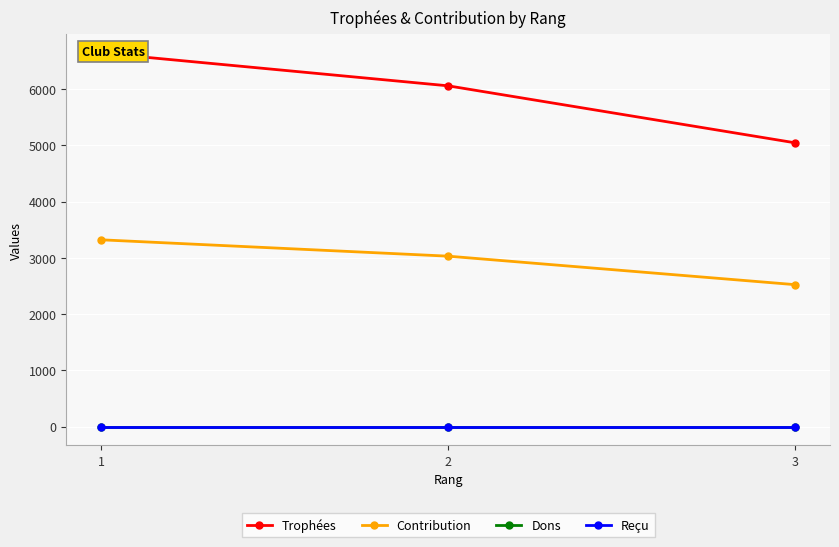

What is the sum of all Contribution values?

8871